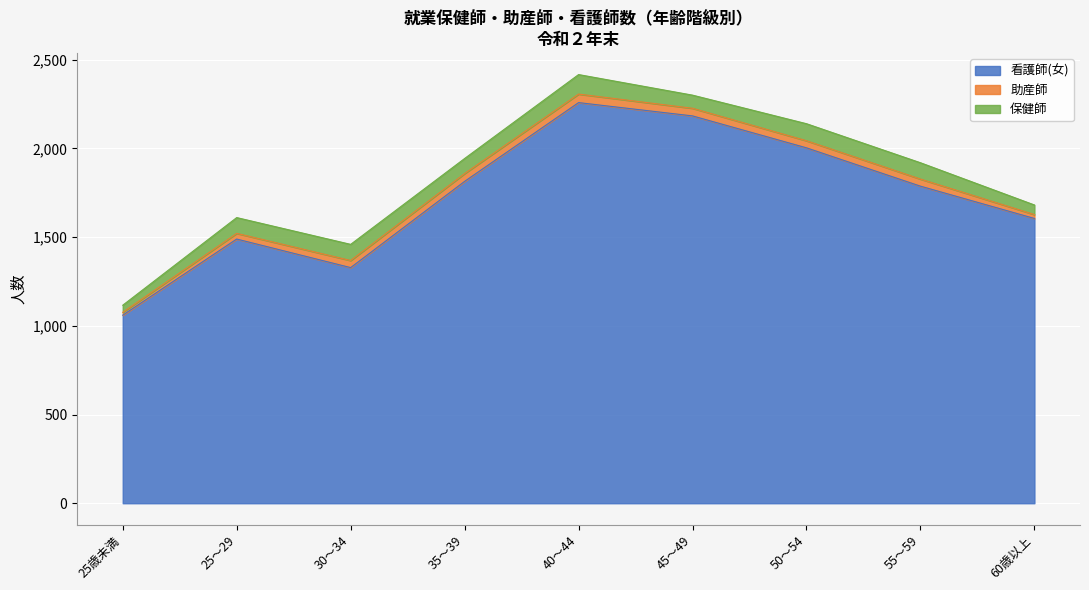

How many data points does each series have?

9